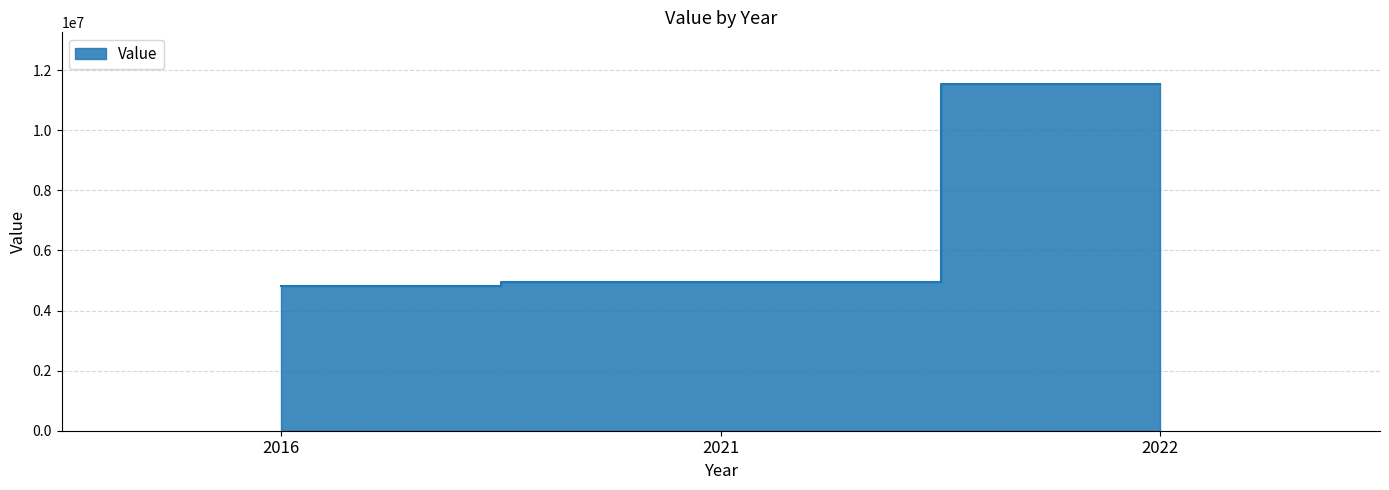

The value at 2022 is 2461293. True or false?

False